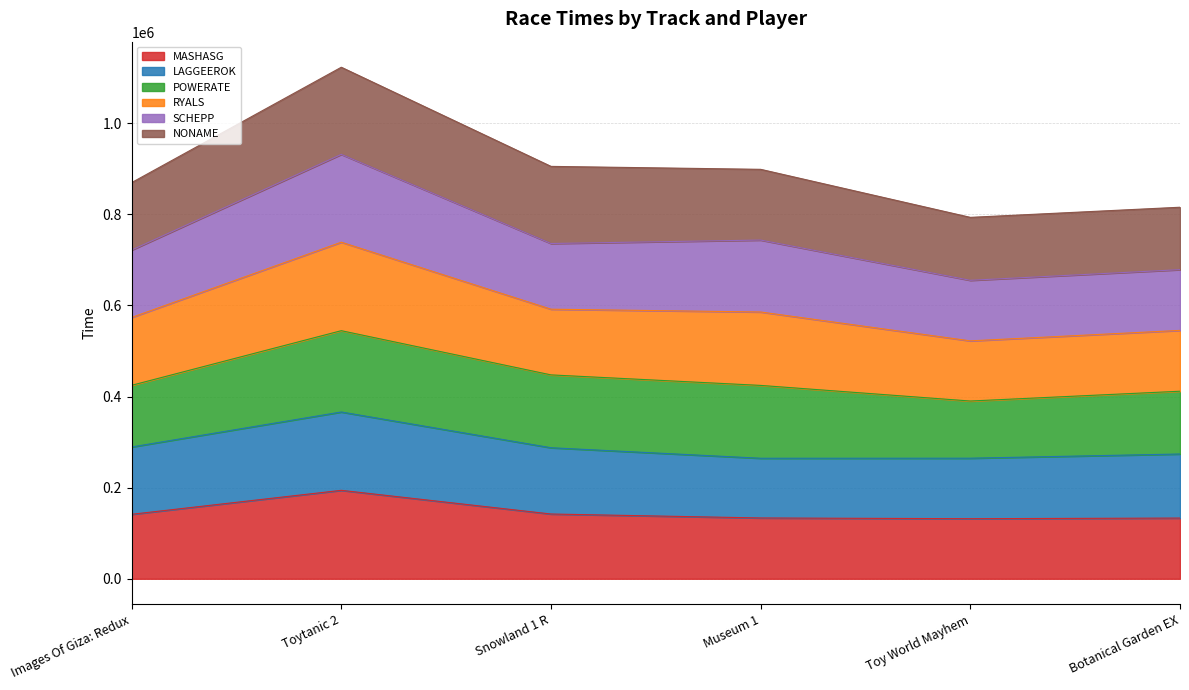

How many interior local valleys does the SCHEPP series have?

2